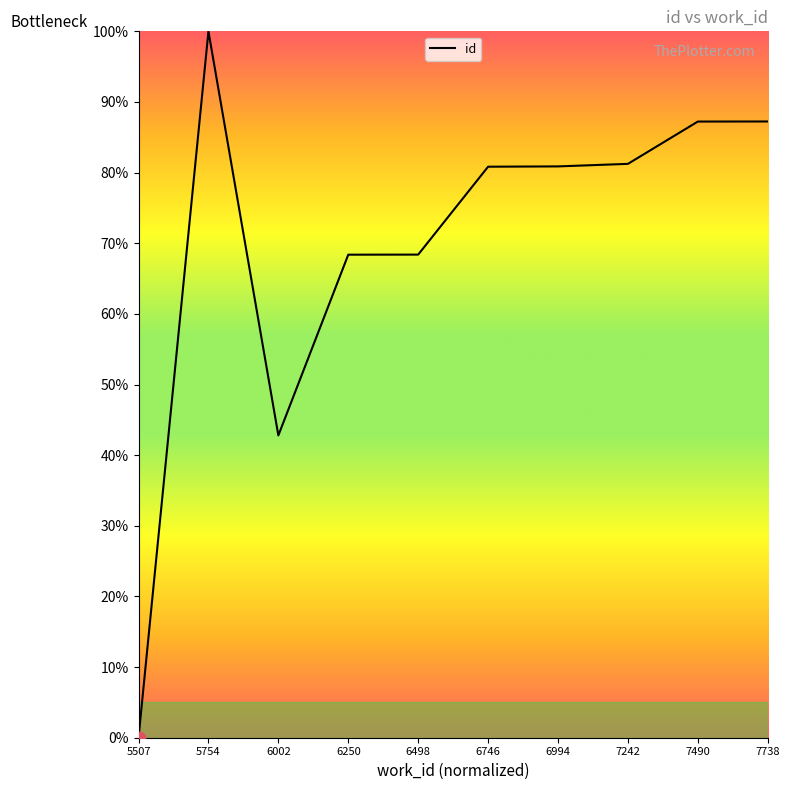

Between 6498 and 6746, which is larger?

6746